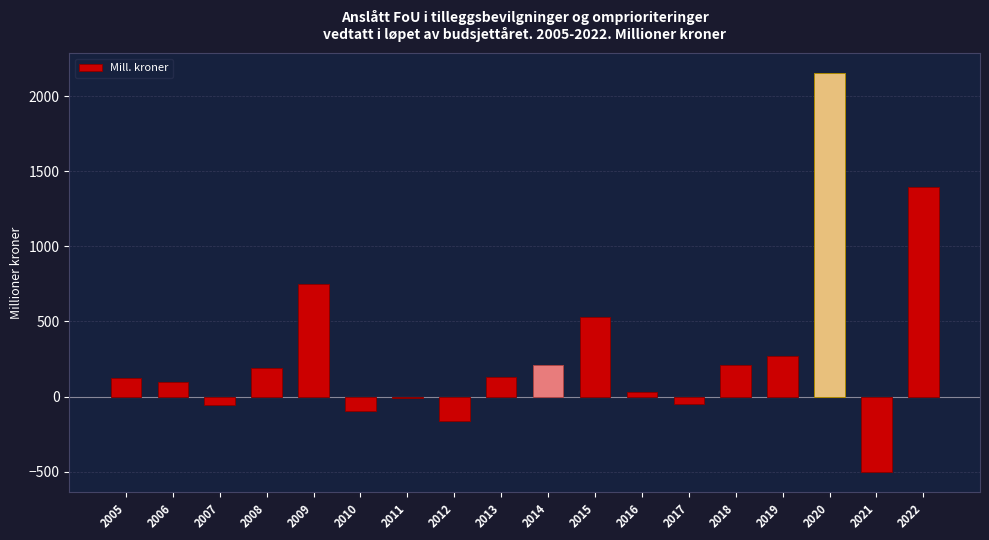

Does the chart contain stacked bars?

No